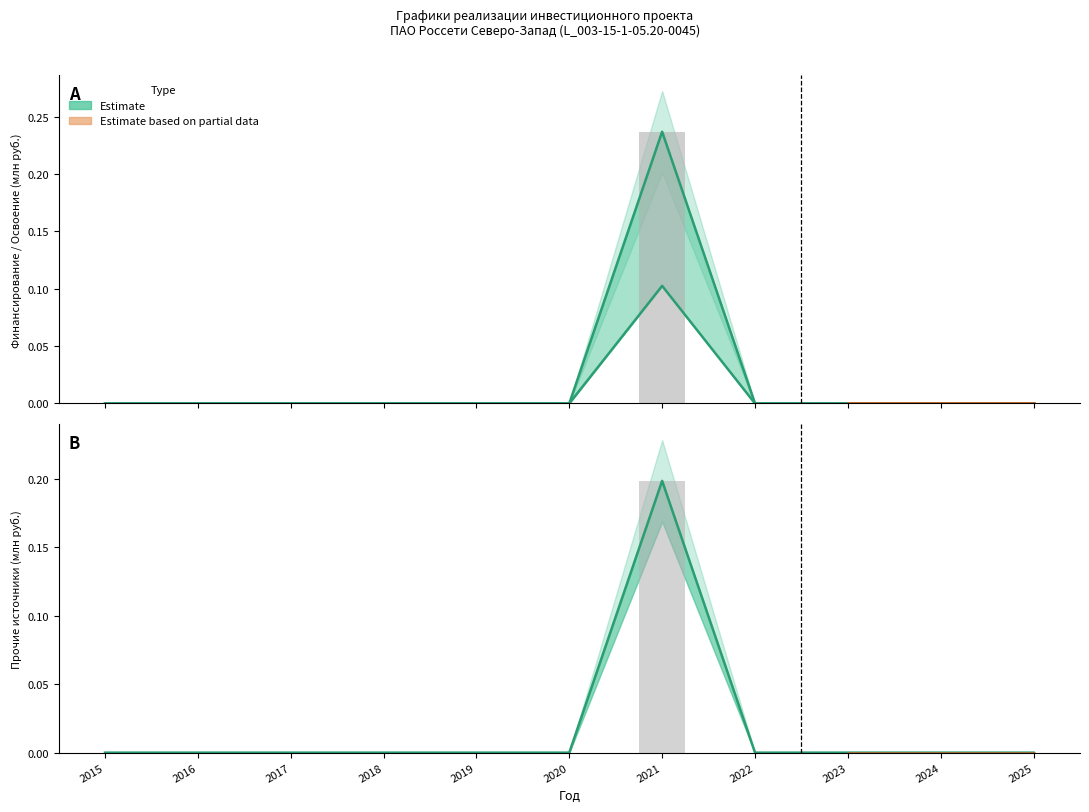

Is it true that Финансирование (план) equals 0.1 at 2020?

False